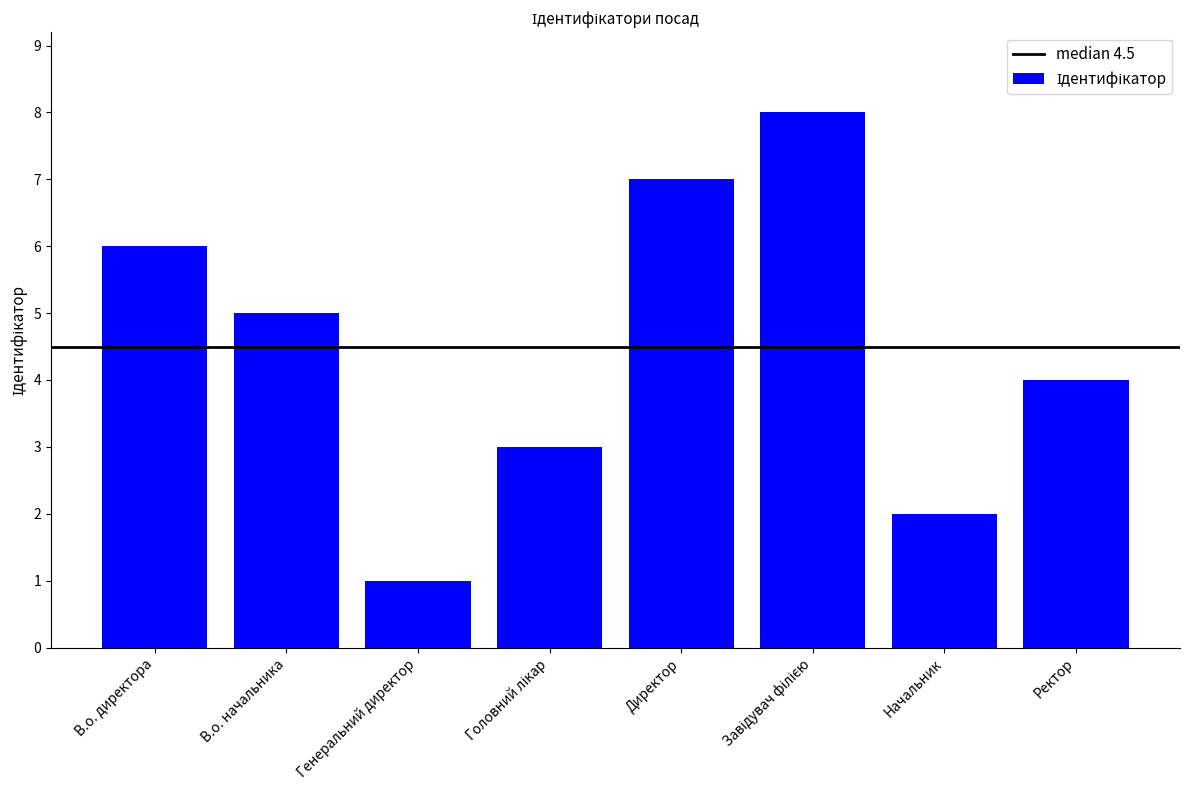

What is the difference between the values at Директор and Ректор?

3